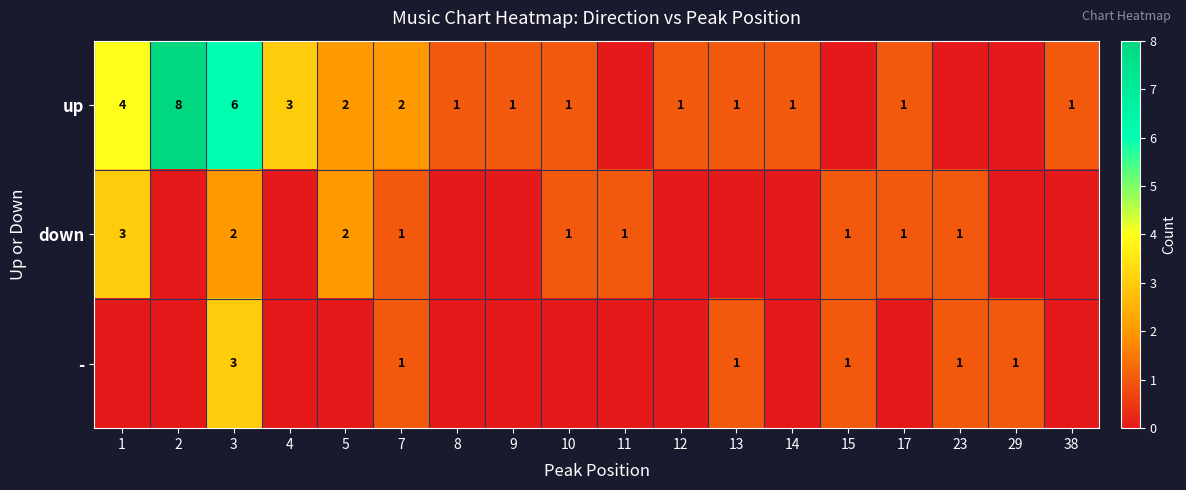

The value of - at 23 is 1. True or false?

True